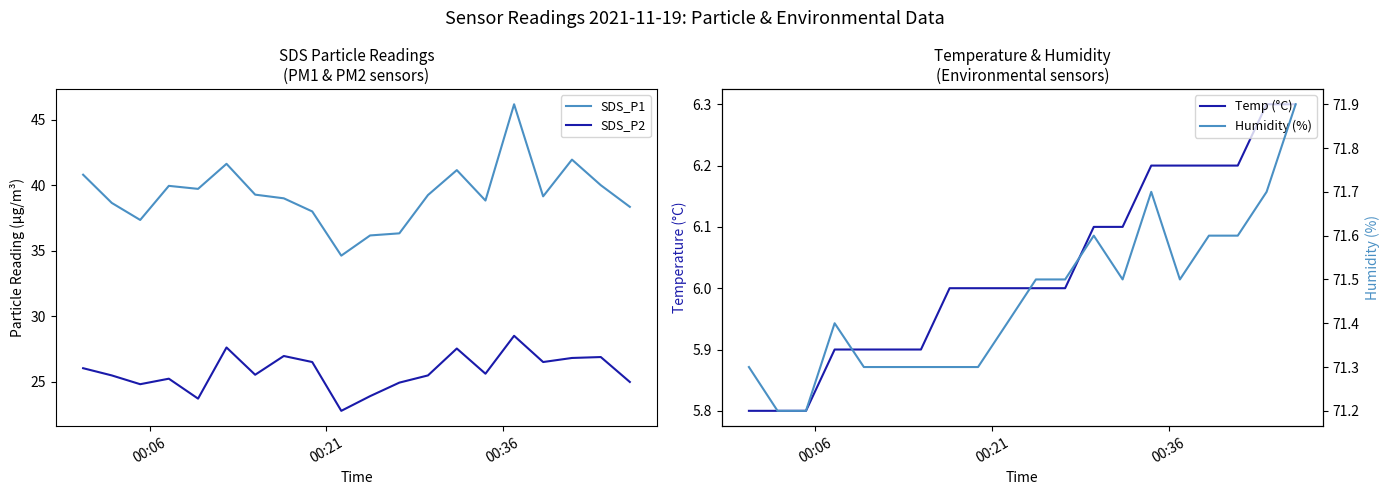

True or false: SDS_P2 and Temp (°C) cross at least once.

False